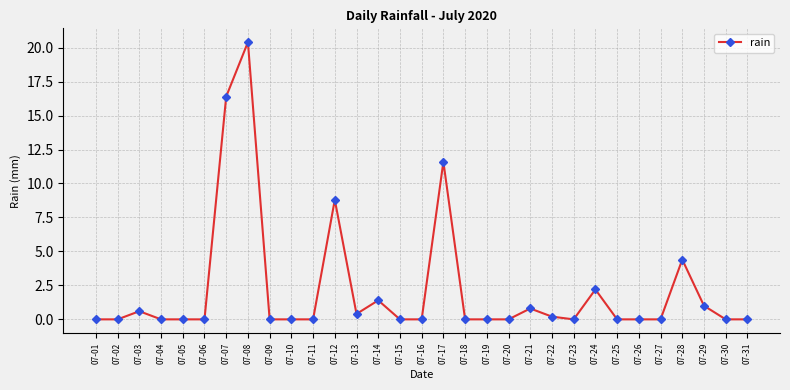

What is the change in value from 07-15 to 07-29?

+1.0